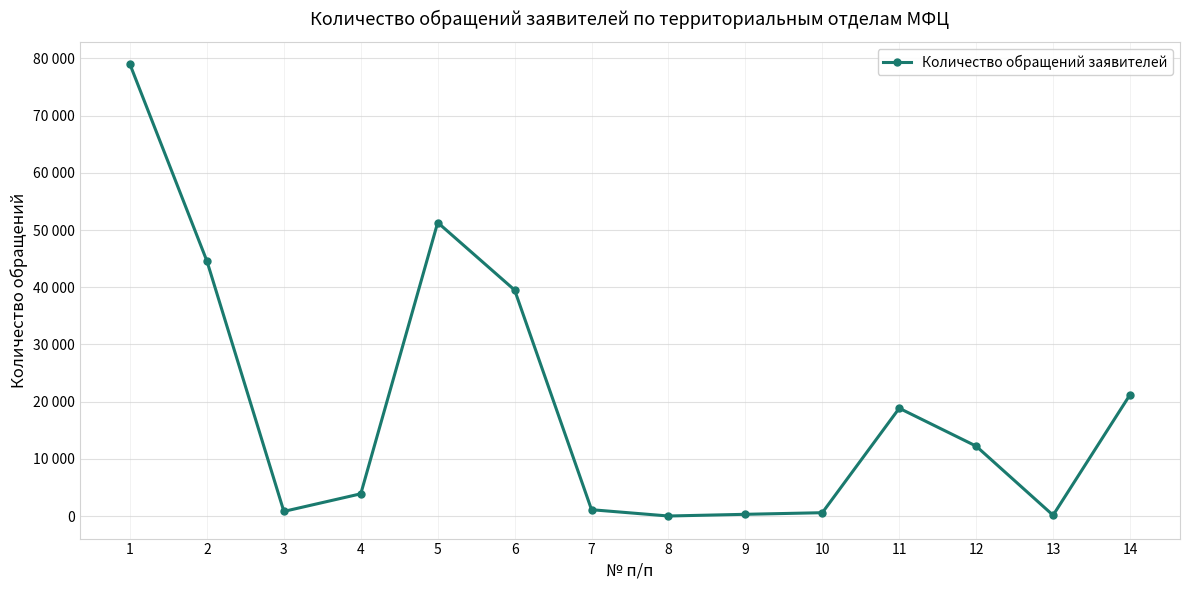

Approximately how many times larger is the value at 1 compared to 13?

589.2